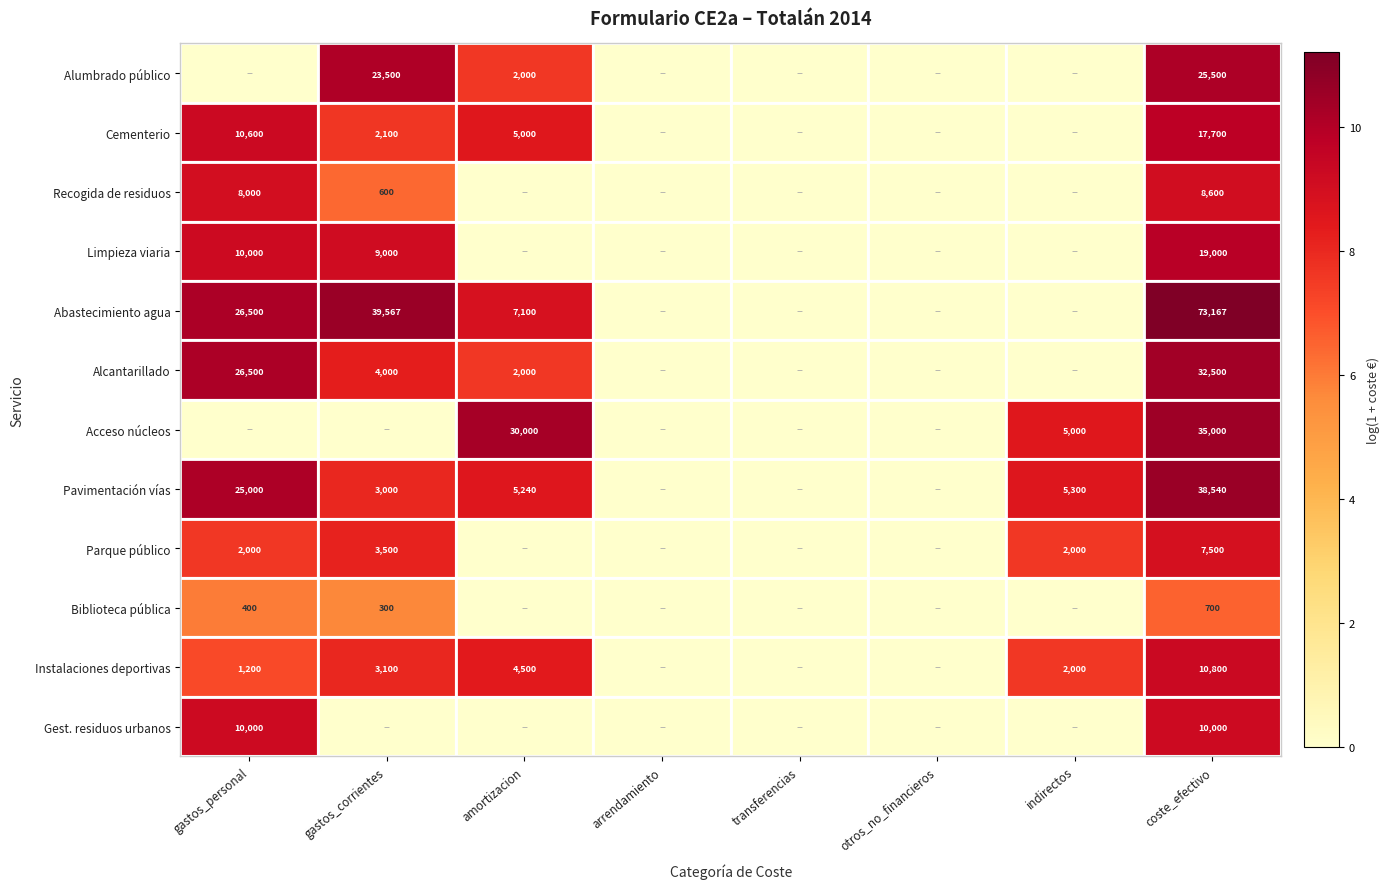

What is the sum of the Abastecimiento agua values at amortizacion and gastos_corrientes?

46667